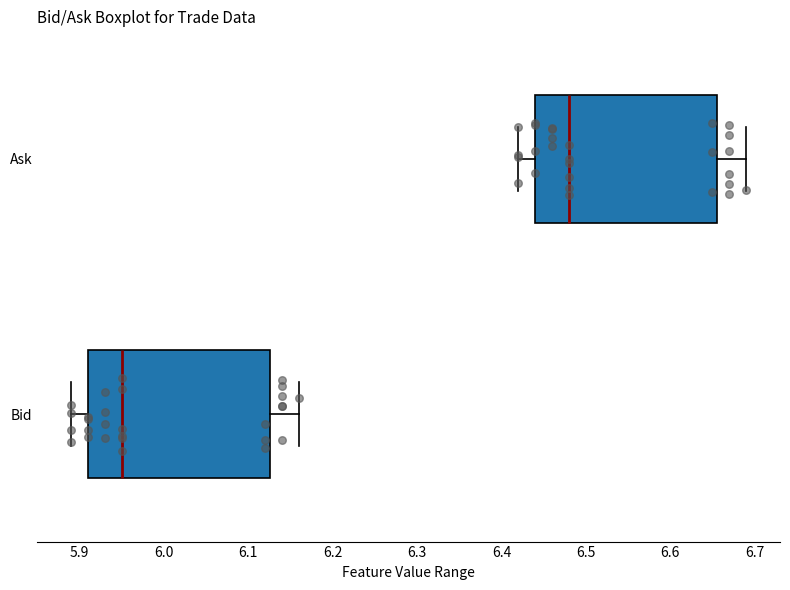

Where does the median line of the box for Ask sit on the x-axis? The values are not printed on the chart, so give them approximately, as read against the axis.

6.48